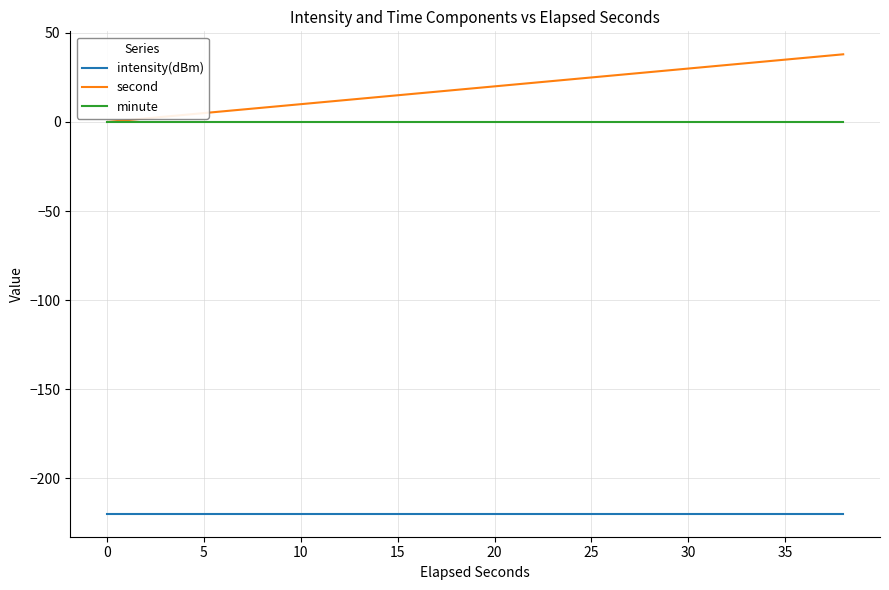

Count the number of categories in the chart.

20